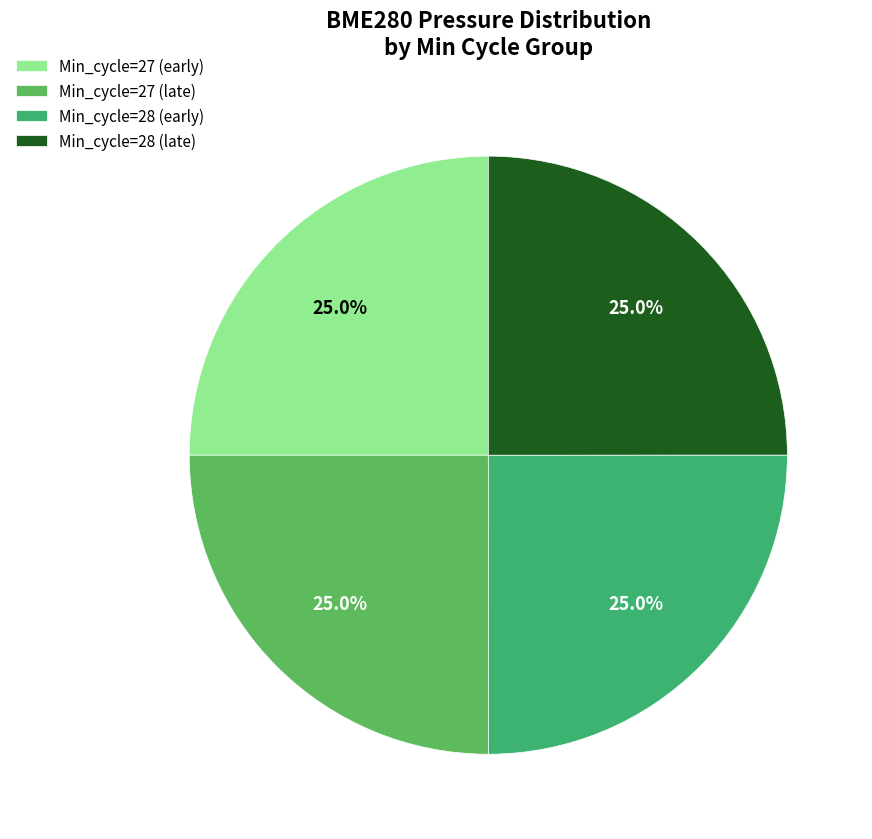

Which category has the smallest portion of the pie?

27